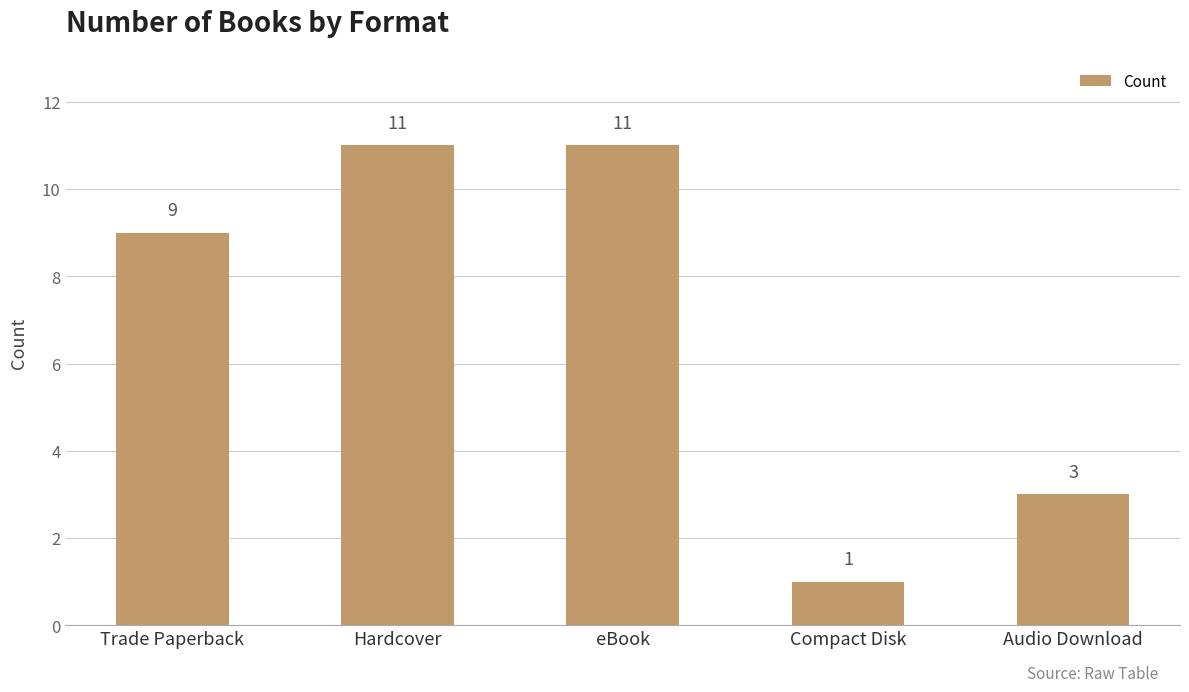

The chart shows a value of 1 at Compact Disk. True or false?

True